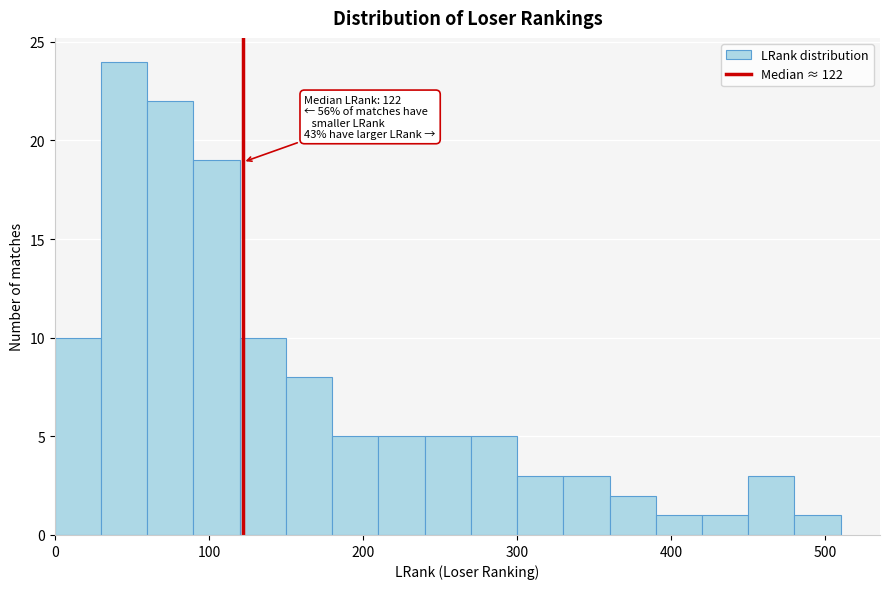

Around what value on the x-axis is the tallest bar? Give the approximate position of its centre, as read against the axis.

50